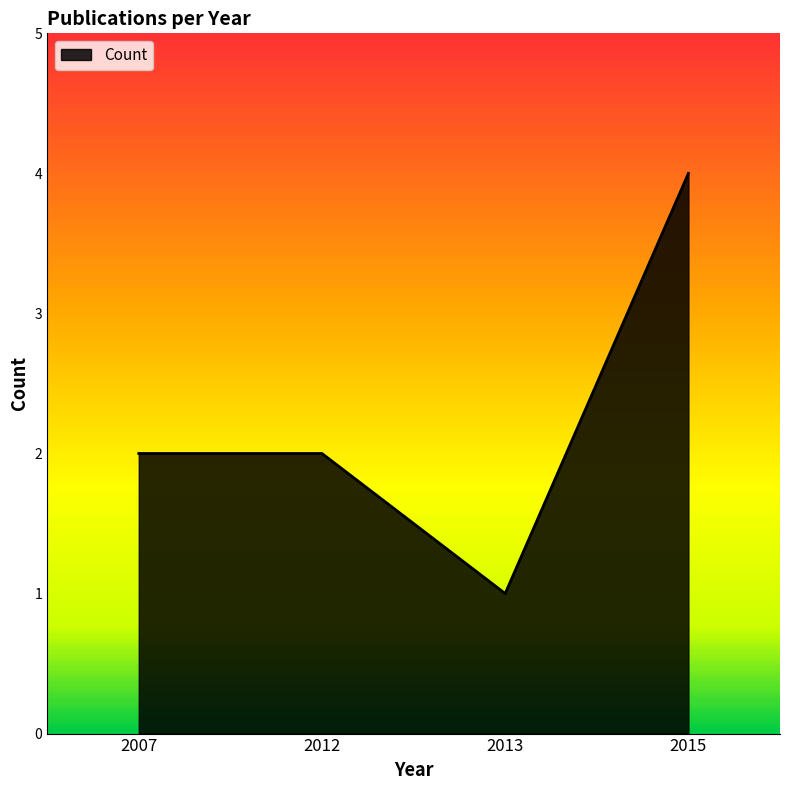

Which category has the highest value across all series?

2015